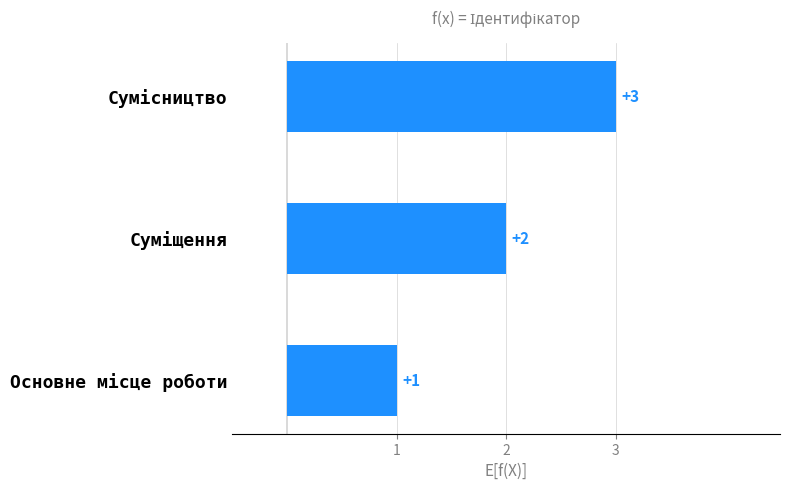

How many series are shown in this chart?

1